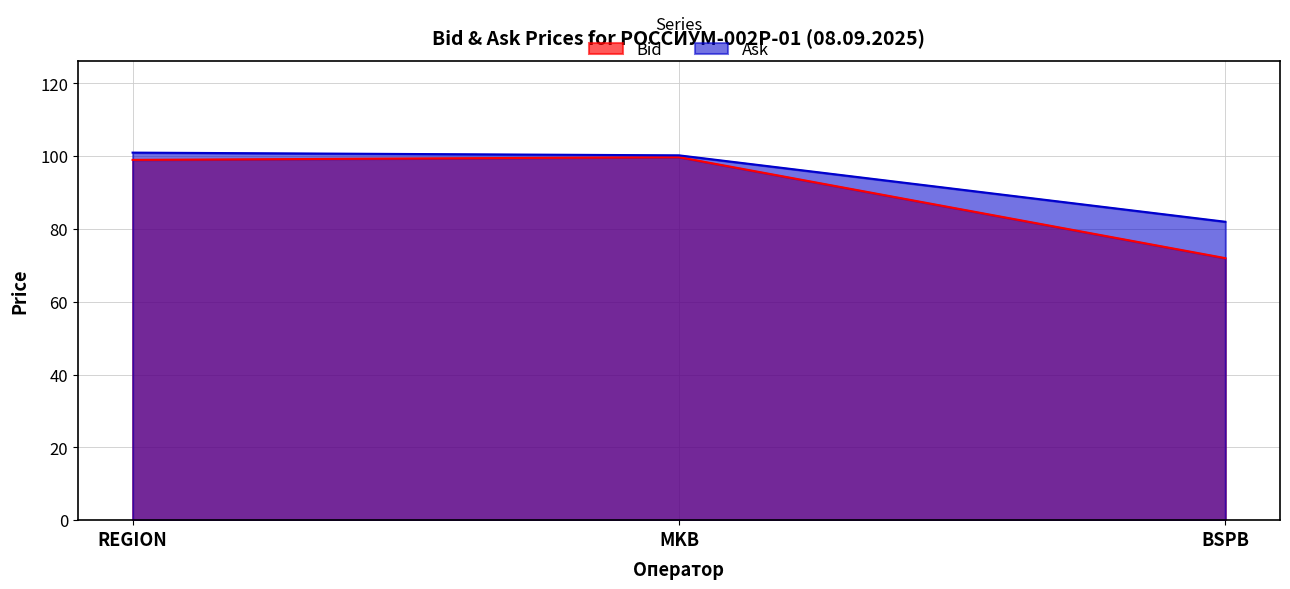

At MKB, list the series in order from smallest to largest.

Bid, Ask